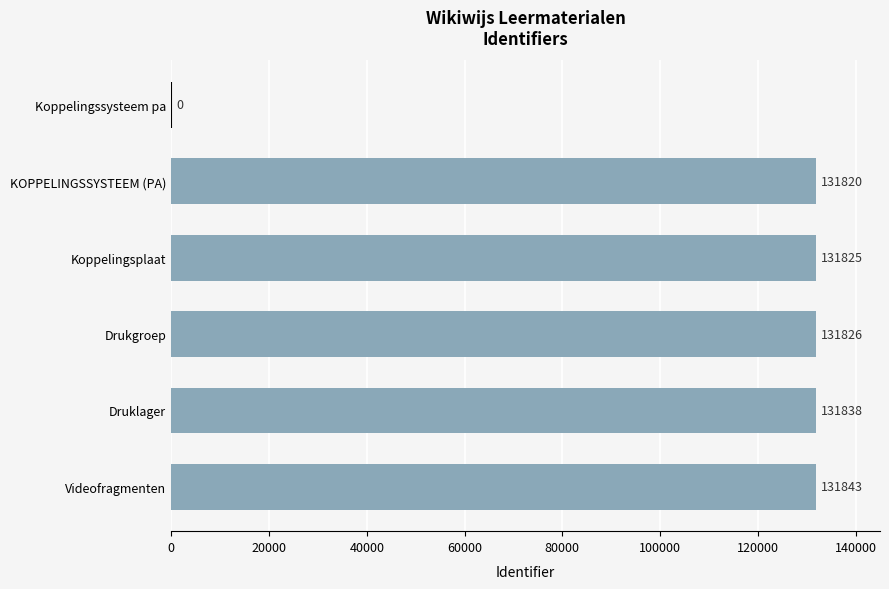

Which label corresponds to the largest value in the chart?

Videofragmenten